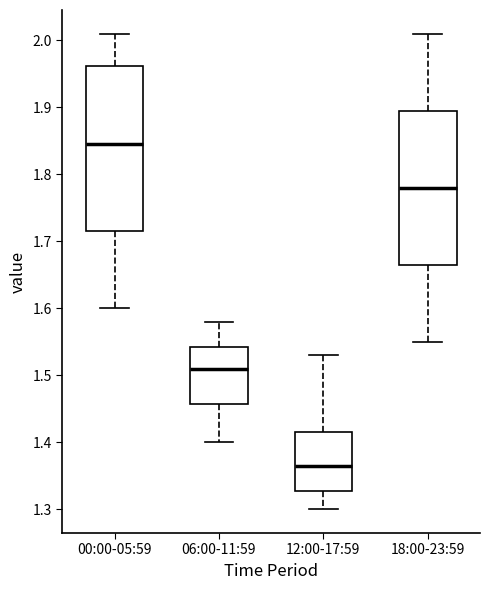

Where does the upper whisker of the box for 12:00-17:59 end on the y-axis? The values are not printed on the chart, so give them approximately, as read against the axis.

1.53